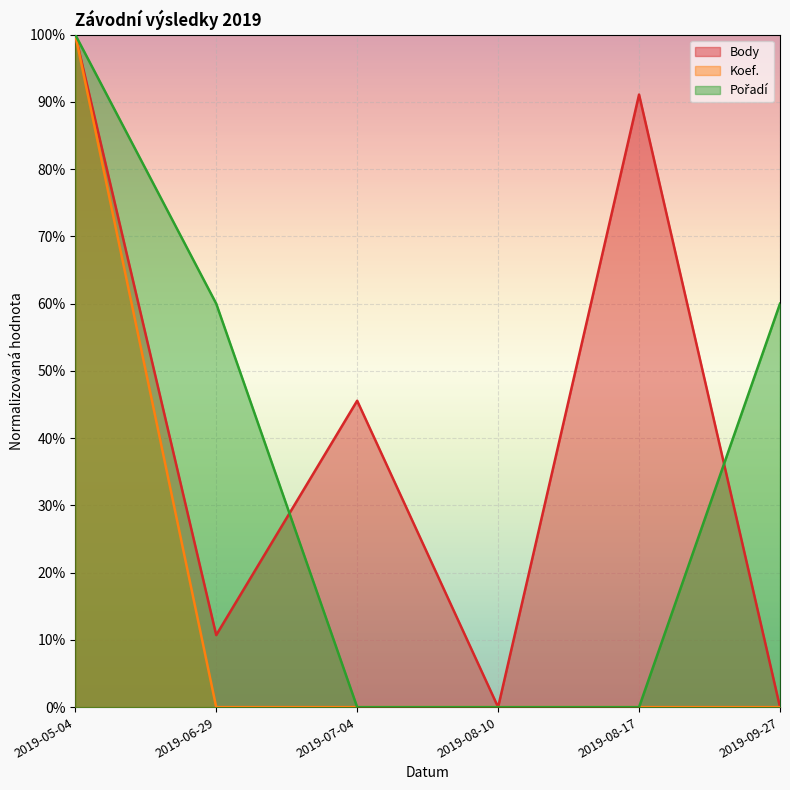

What is the difference between the second highest and minimum values in the Body series?

0.9